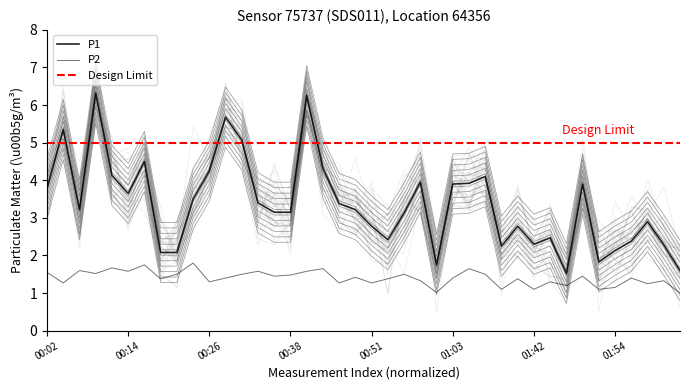

Count the number of data series in this chart.

2